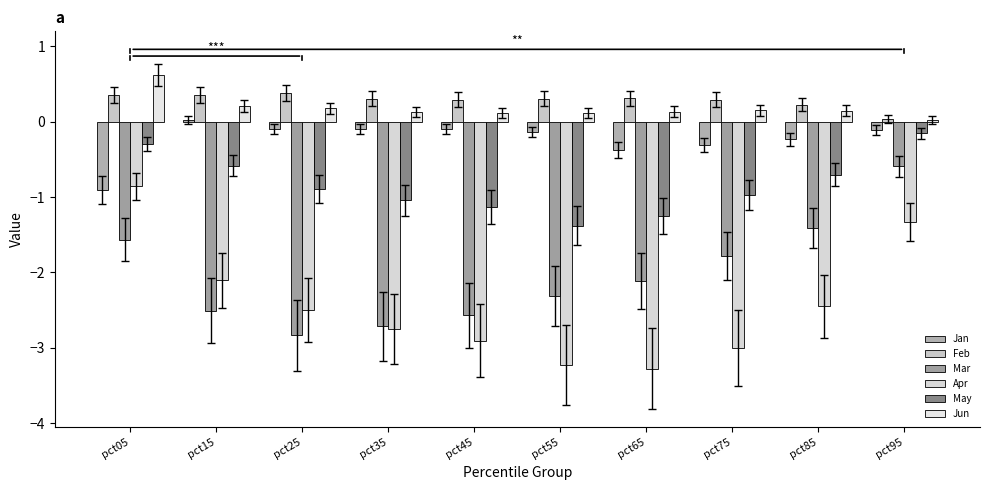

What is the sum of all Mar values?

-20.4